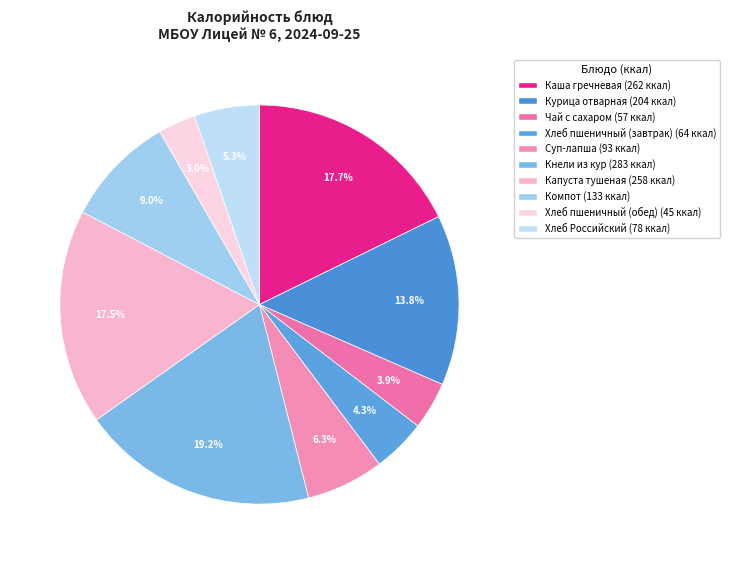

To the nearest percent, what is the difference between the Хлеб пшеничный (завтрак) and Курица отварная slice percentages?

9%